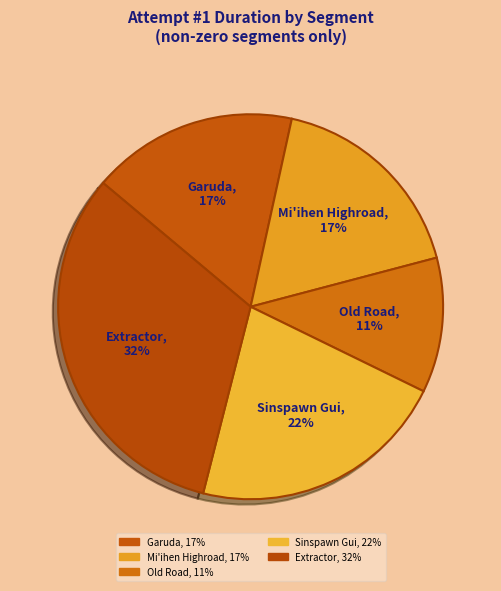

To the nearest percent, what is the average slice percentage?

20%